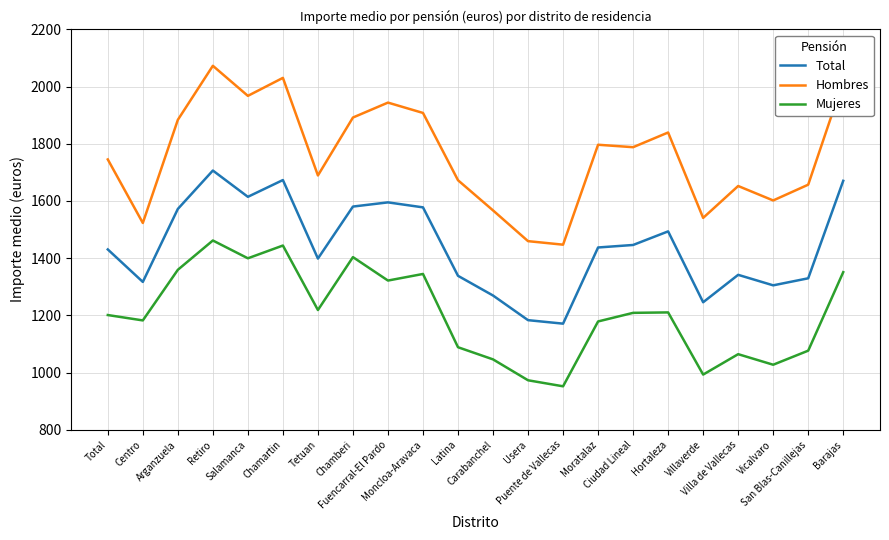

Which category has the highest value in the Hombres series?

Retiro